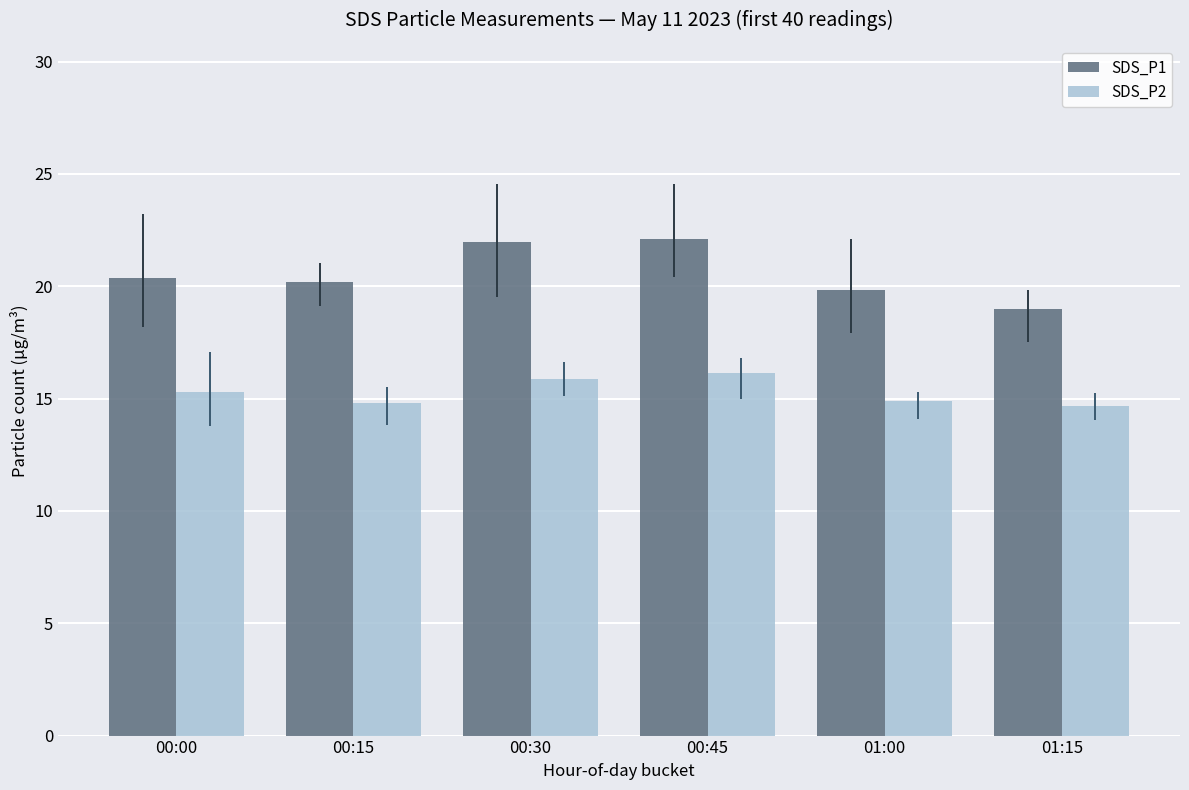

Which series has the widest spread of values?

SDS_P1